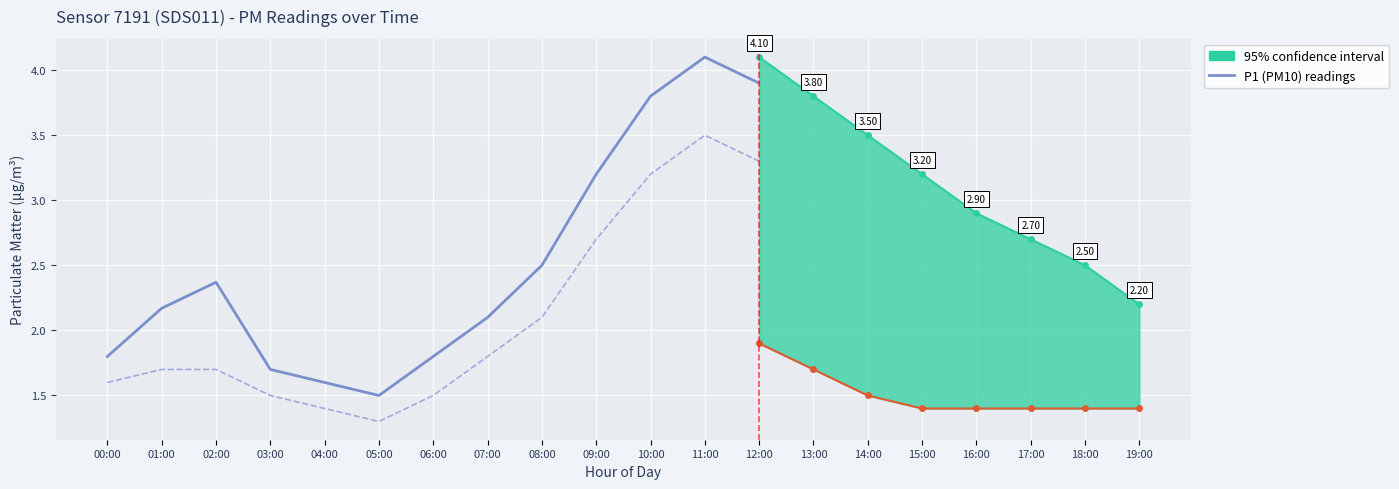

True or false: P2 (PM2.5) readings and P1 (PM10) readings intersect in this chart.

False